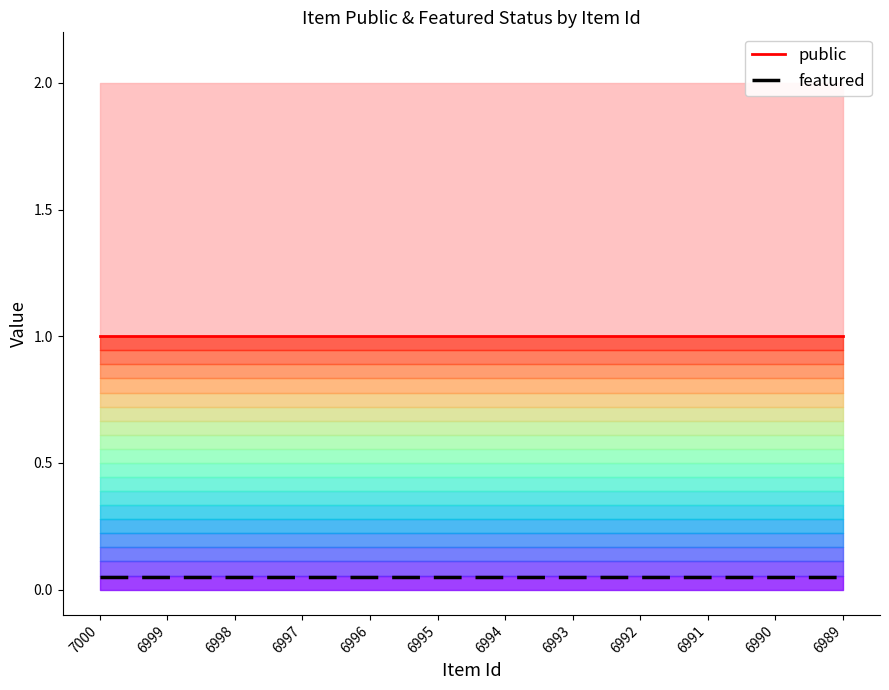

What are all the series names shown in the legend?

public, featured